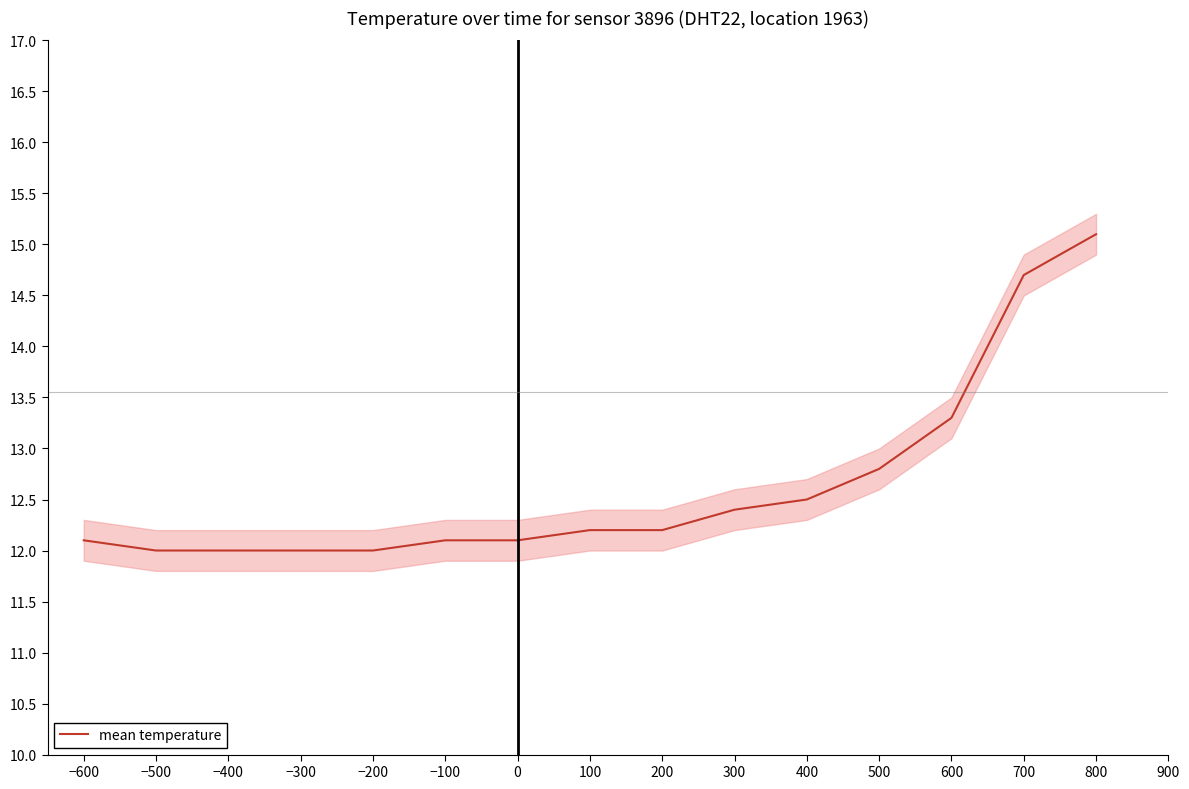

The mean temperature series shows 12.2 at 200. True or false?

True